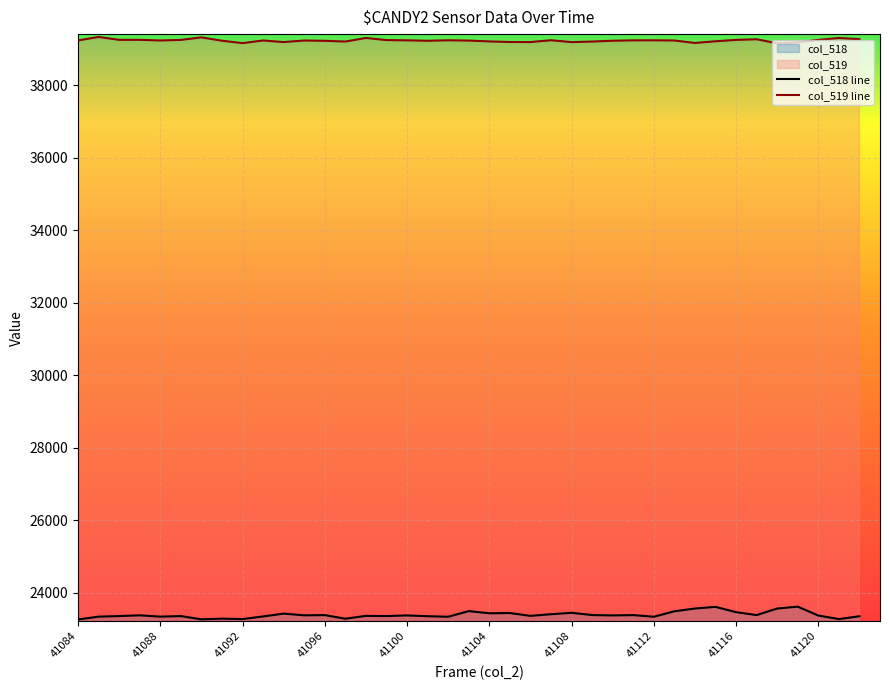

Which has a higher value, 41108 or 41087?

41108